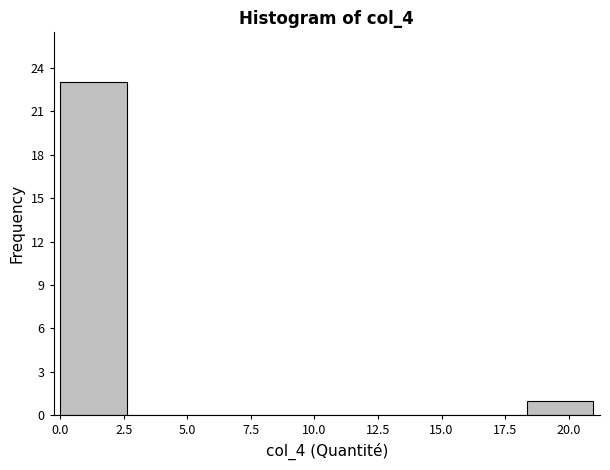

Reading left to right, transcribe this chart: for each bar, give the range it covers on the x-axis and its height. Neither the bar edges nor the heights are printed on the chart, so give them approximately, as read against the axes.

0.0 to 2.5: 23
2.5 to 5.0: 0
5.0 to 8.0: 0
8.0 to 10.5: 0
10.5 to 13.0: 0
13.0 to 15.5: 0
15.5 to 18.5: 0
18.5 to 21.0: 1